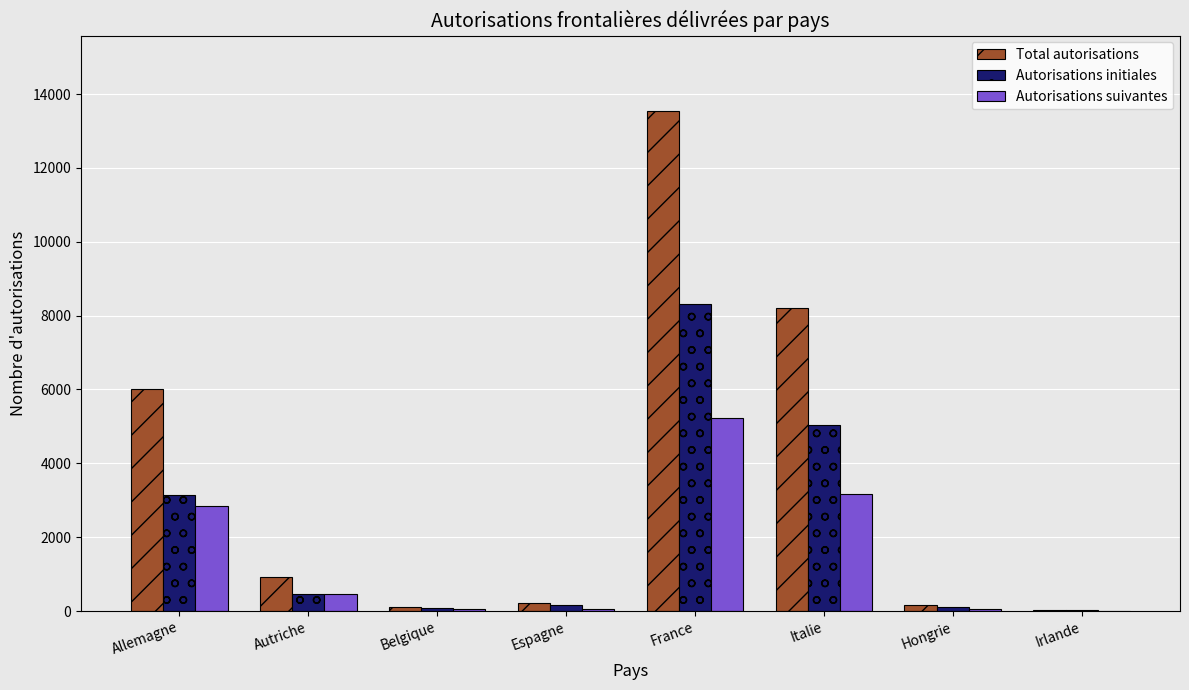

How many groups of bars are there?

8